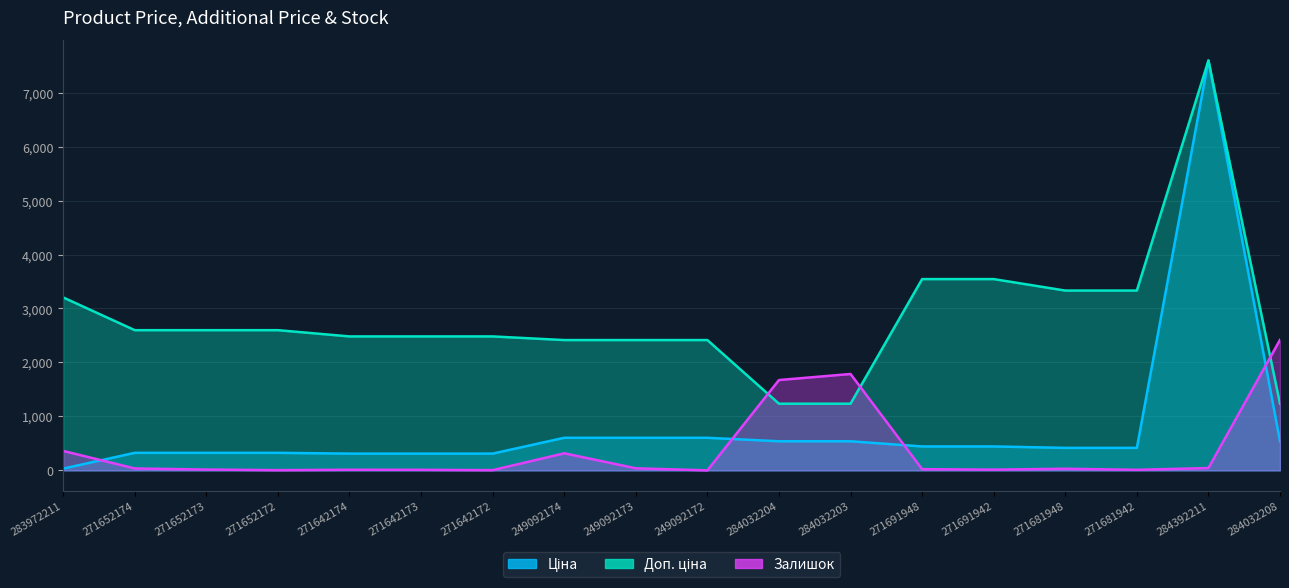

What is the highest value of the Залишок series?

2419.0